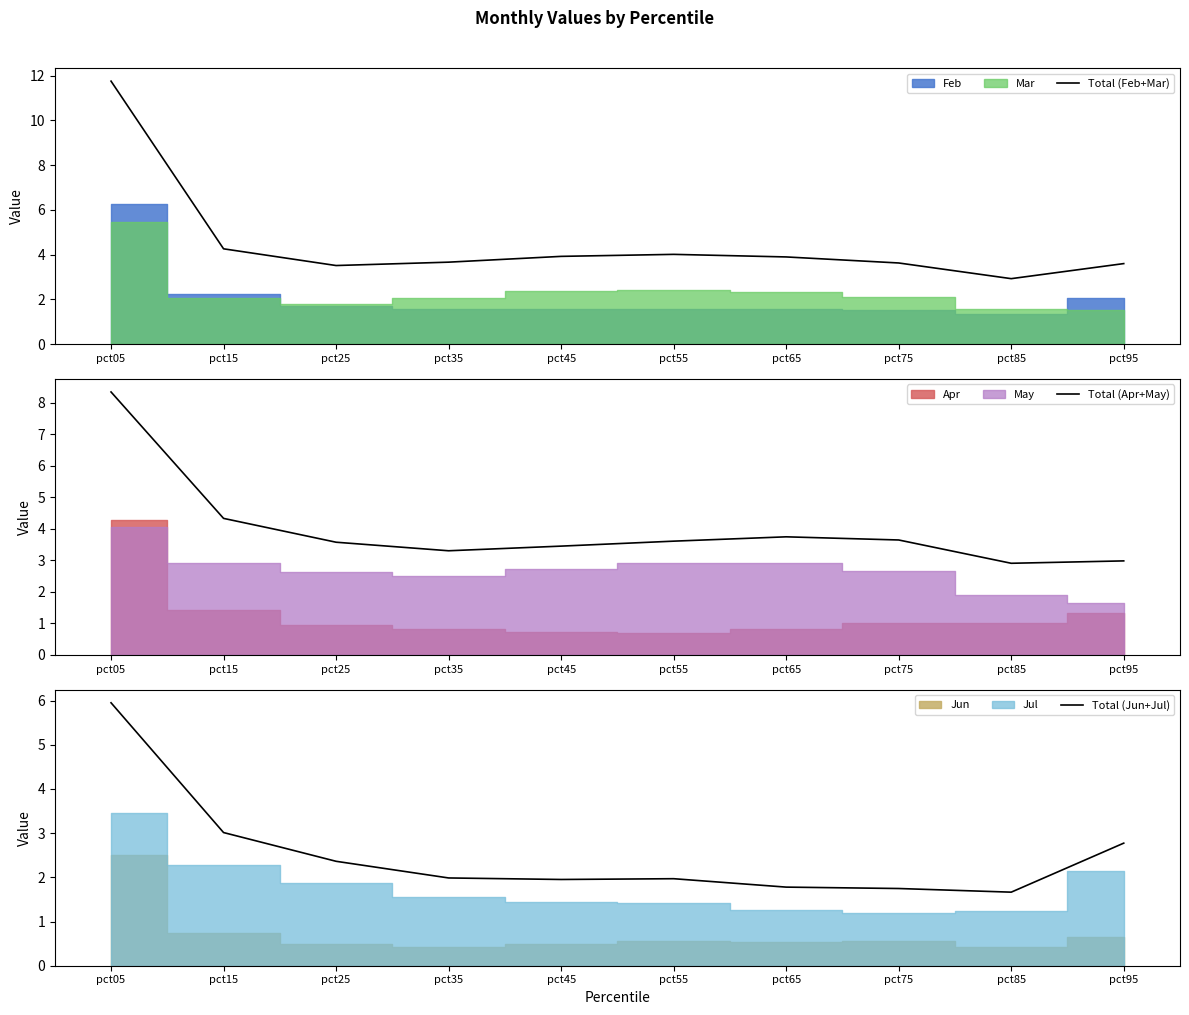

How many values in the Total (Feb+Mar) series exceed 3?

9